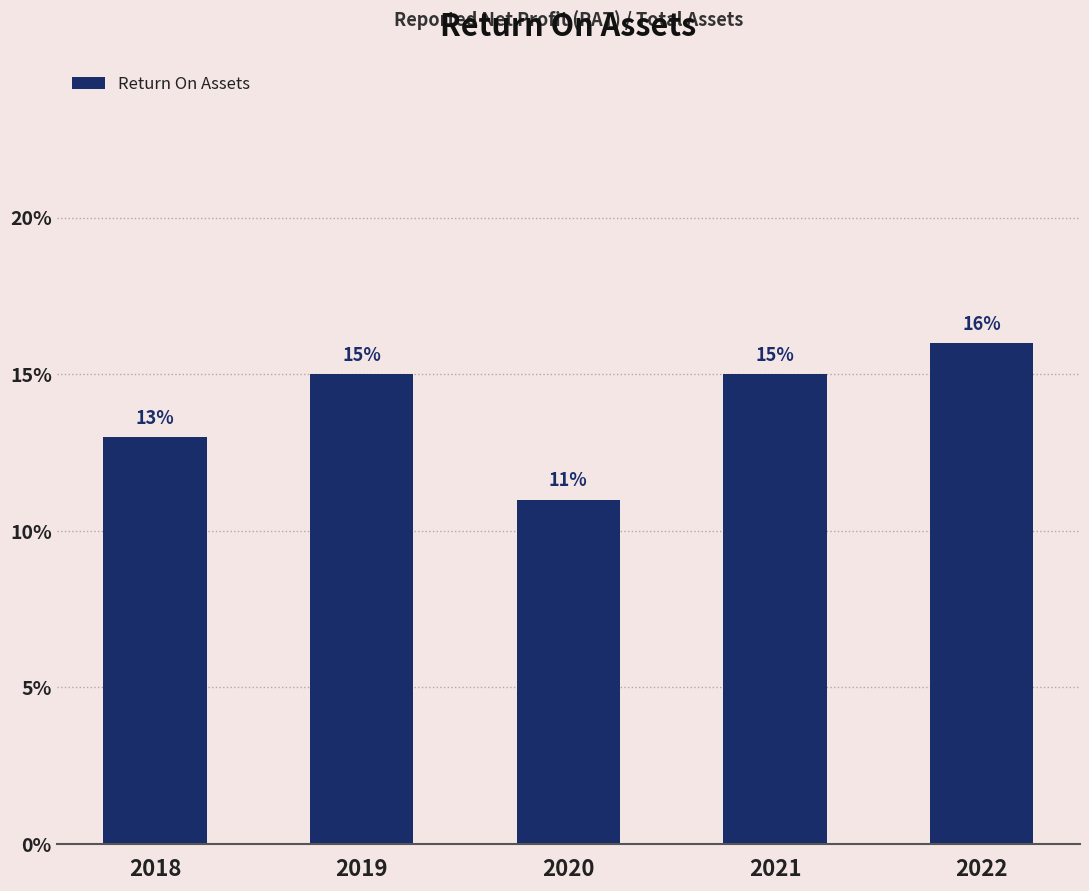

Reading right to left, extract all data points from this chart.

2022=0.2	2021=0.1	2020=0.1	2019=0.1	2018=0.1